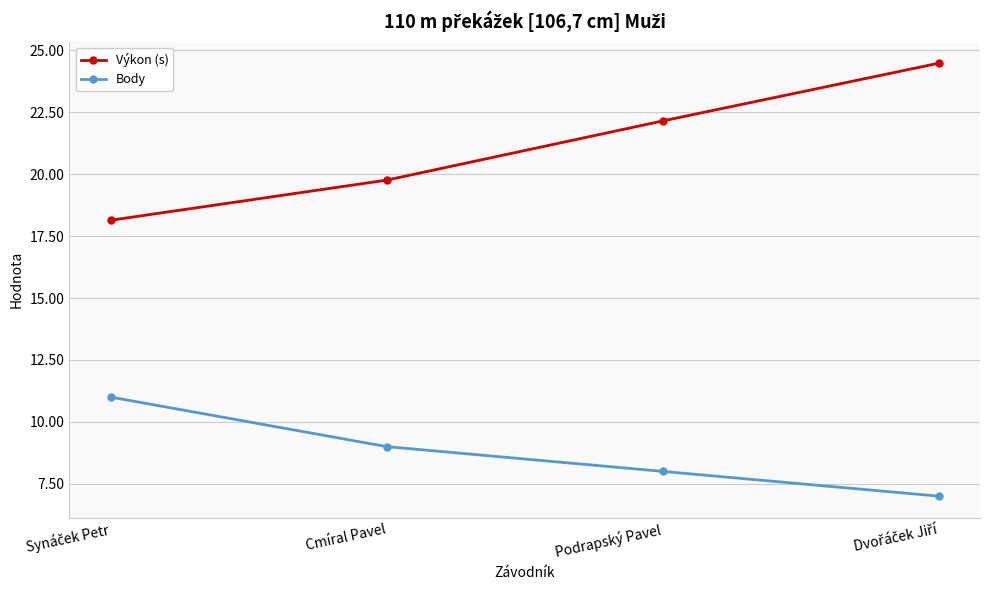

Which series has the largest total across all categories?

Výkon (s)